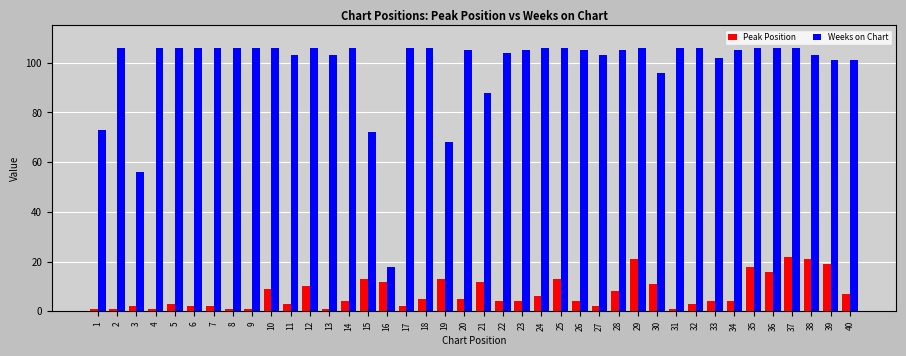

Which series changed the most between 25 and 31?

Peak Position